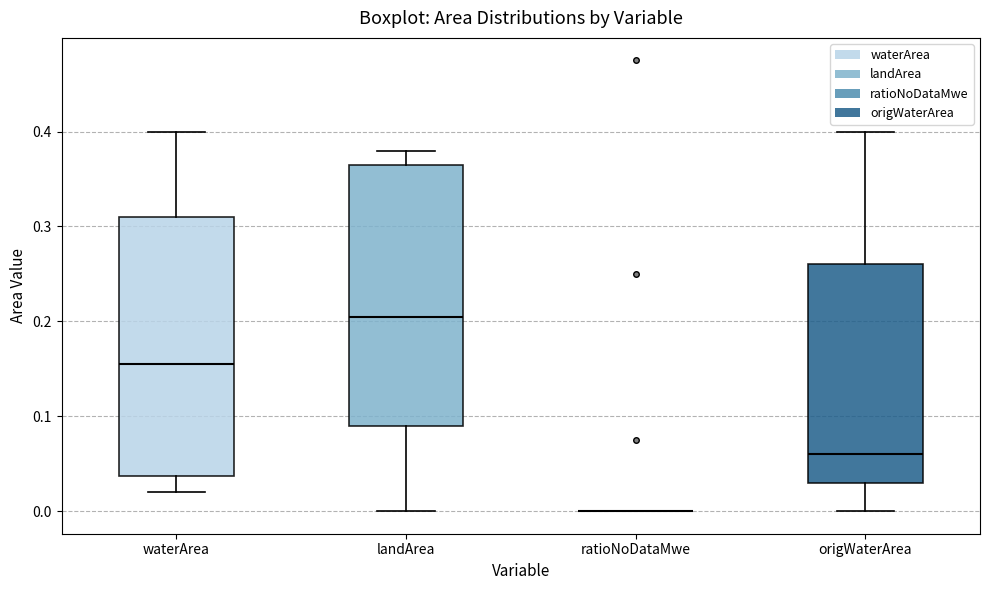

Reading left to right, read every box against the y-axis: the position of its median line, the range the box covers, and the ends of its whiskers. The values are not printed on the chart, so give them approximately, as read against the axis.

waterArea: median 0.16, box 0.04 to 0.31, whiskers 0.02 to 0.40
landArea: median 0.21, box 0.09 to 0.37, whiskers 0.00 to 0.38
ratioNoDataMwe: box collapsed to a line at 0.00, whiskers 0.00 to 0.00
origWaterArea: median 0.06, box 0.03 to 0.26, whiskers 0.00 to 0.40